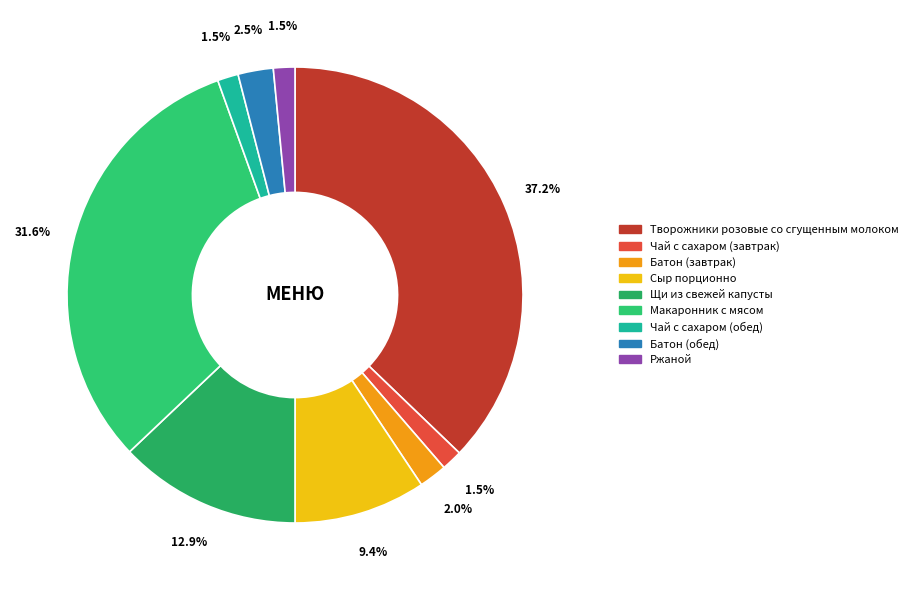

To the nearest percent, what is the difference between the largest and smallest slice percentages?

36%